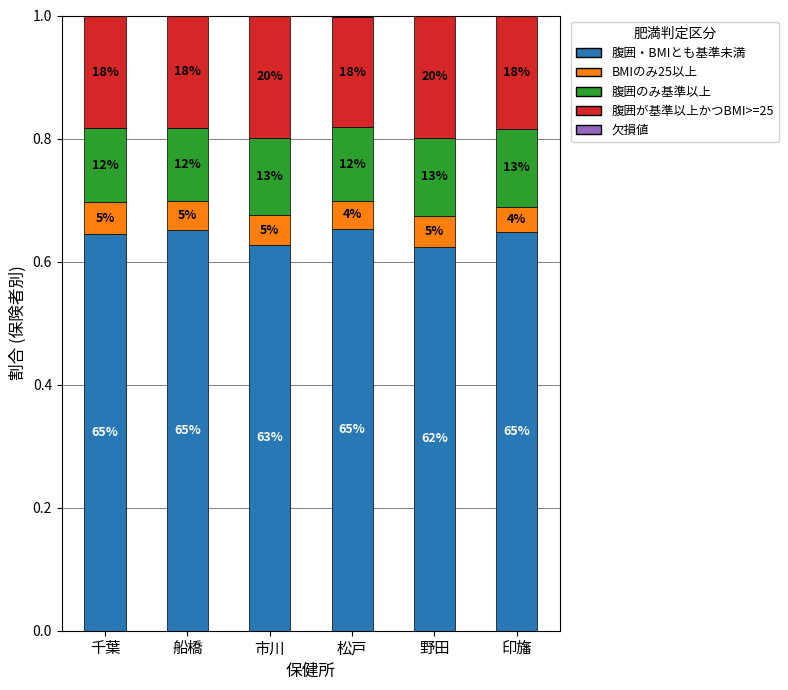

Does the chart contain stacked bars?

Yes